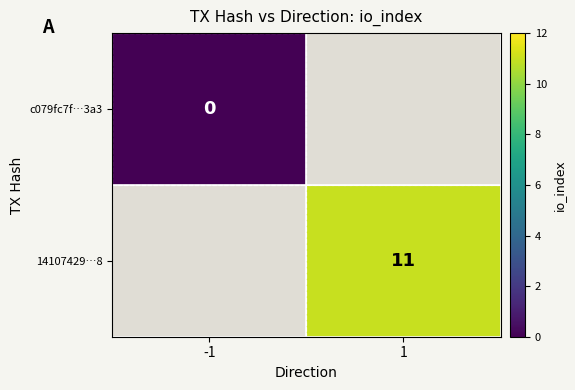

True or false: 14107429…8 has a value of 7 at 1.

False